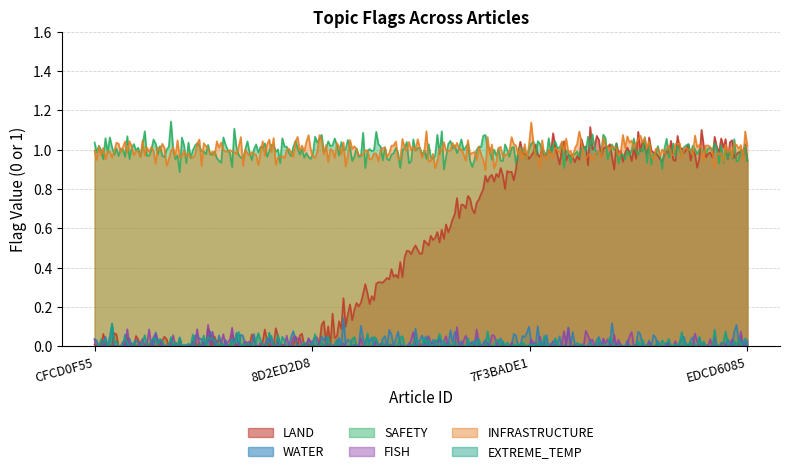

At which label is FISH closest to 0?

CFCD0F55